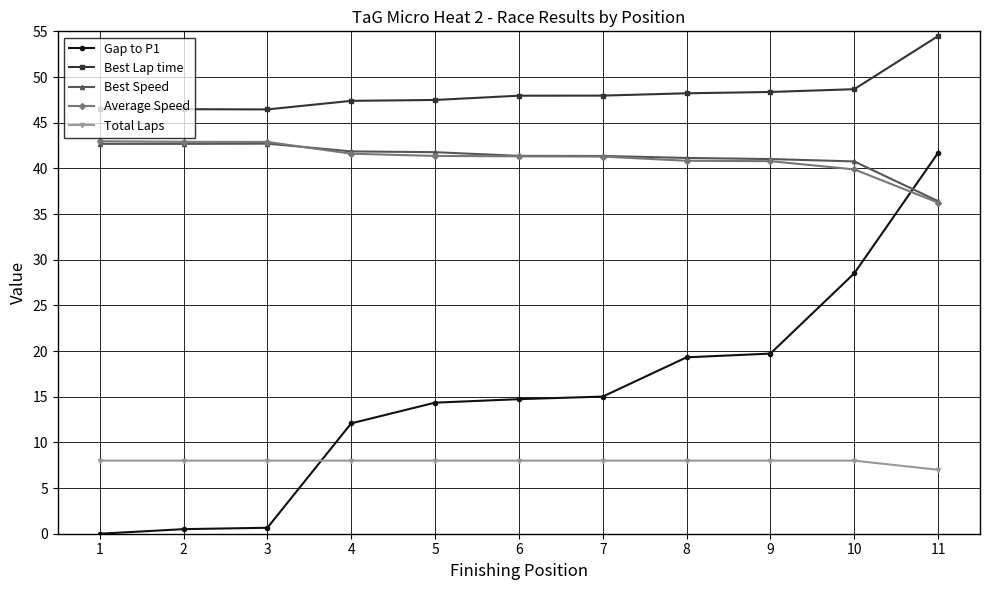

What is the value of the Best Speed point at the 10th from the left?

40.8